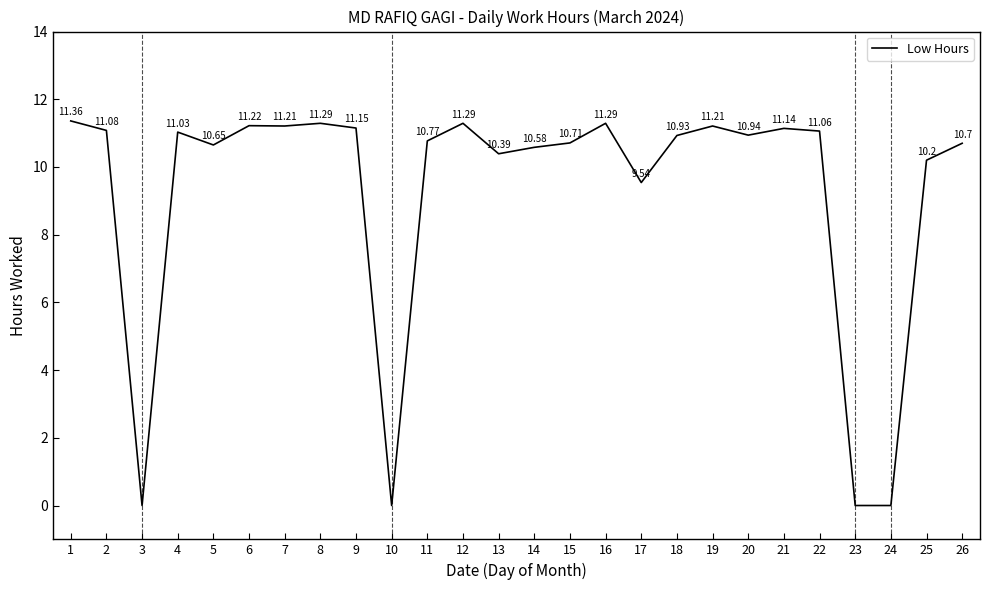

What is the difference between the maximum and minimum values?

11.4